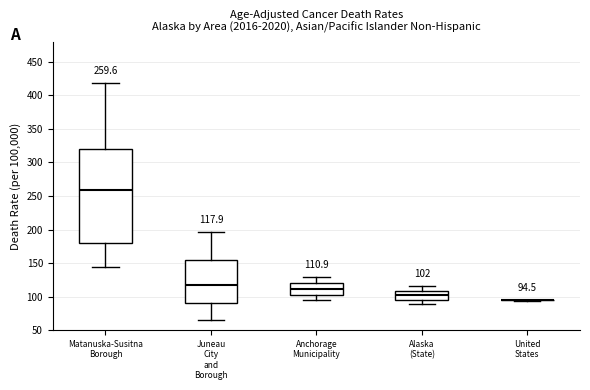

Which box is the tallest, from its lower edge to its upper edge?

Matanuska-Susitna Borough